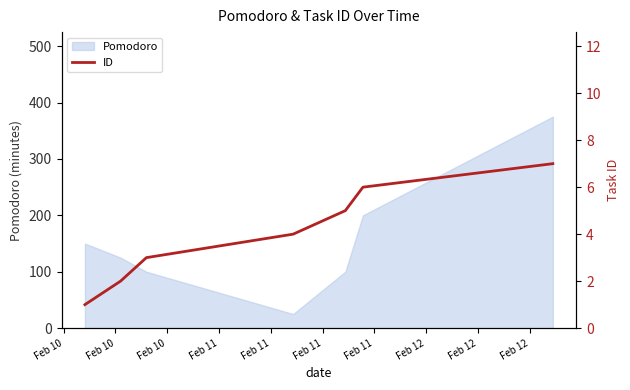

What is the minimum value for Pomodoro?

25